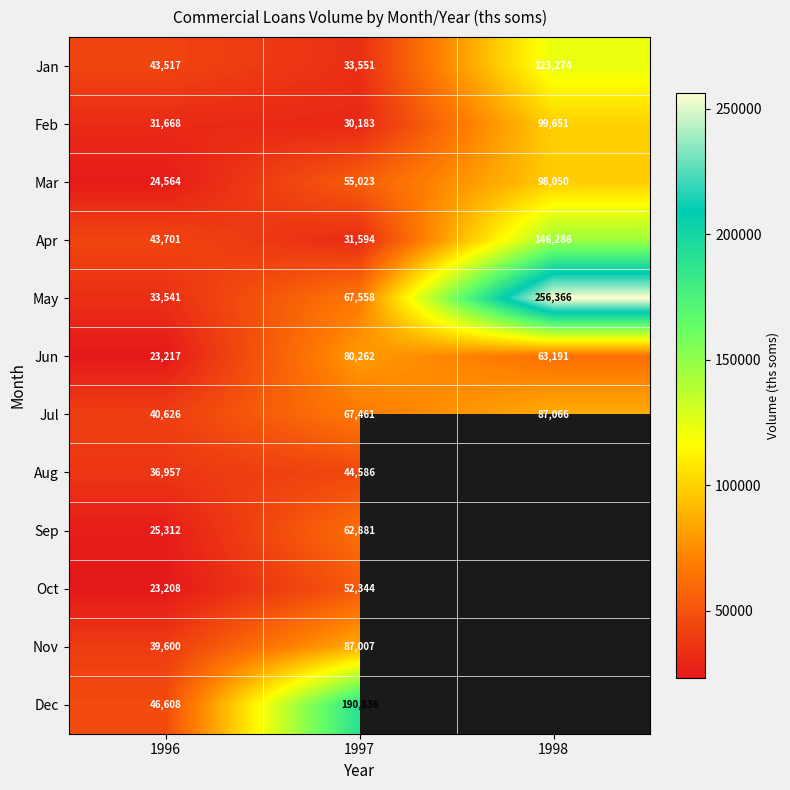

At 1997, list the series in order from smallest to largest.

Feb, Apr, Jan, Aug, Oct, Mar, Sep, Jul, May, Jun, Nov, Dec